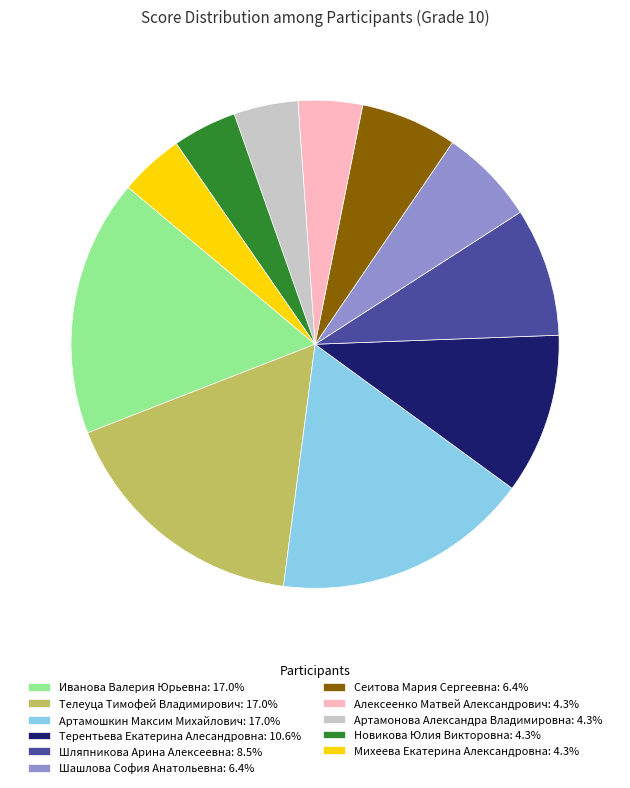

Is there a majority slice in this chart?

No